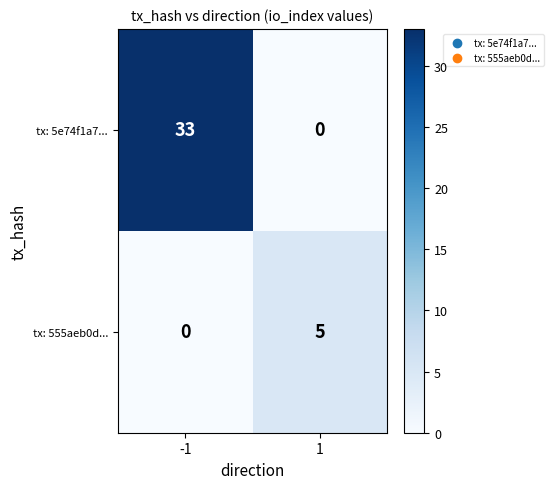

Is it true that tx: 555aeb0d... equals -2 at -1?

False